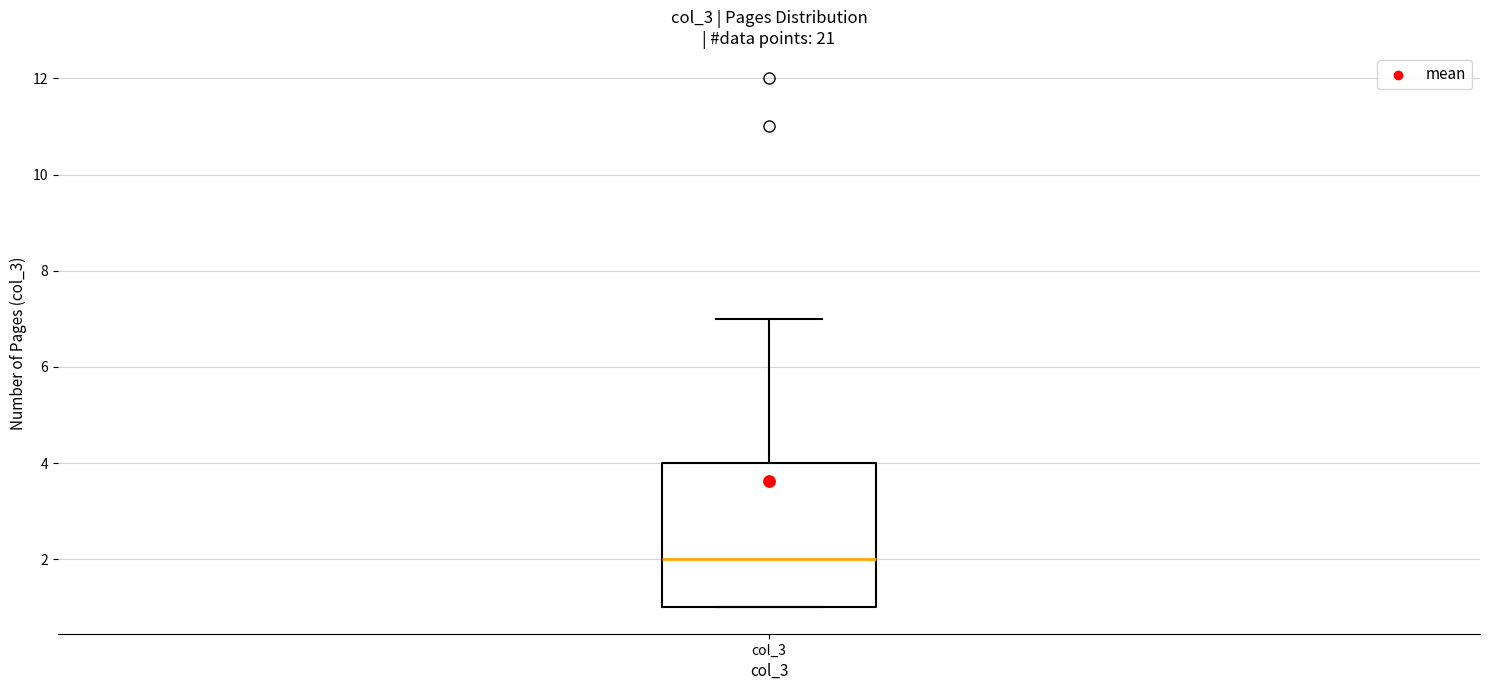

Where is the upper edge of the box for col_3 on the y-axis? The values are not printed on the chart, so give them approximately, as read against the axis.

4